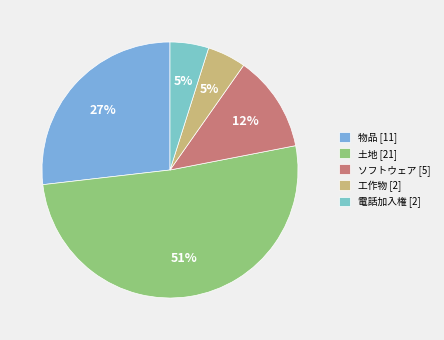

Is the sum of 工作物 and 電話加入権 greater than half?

No